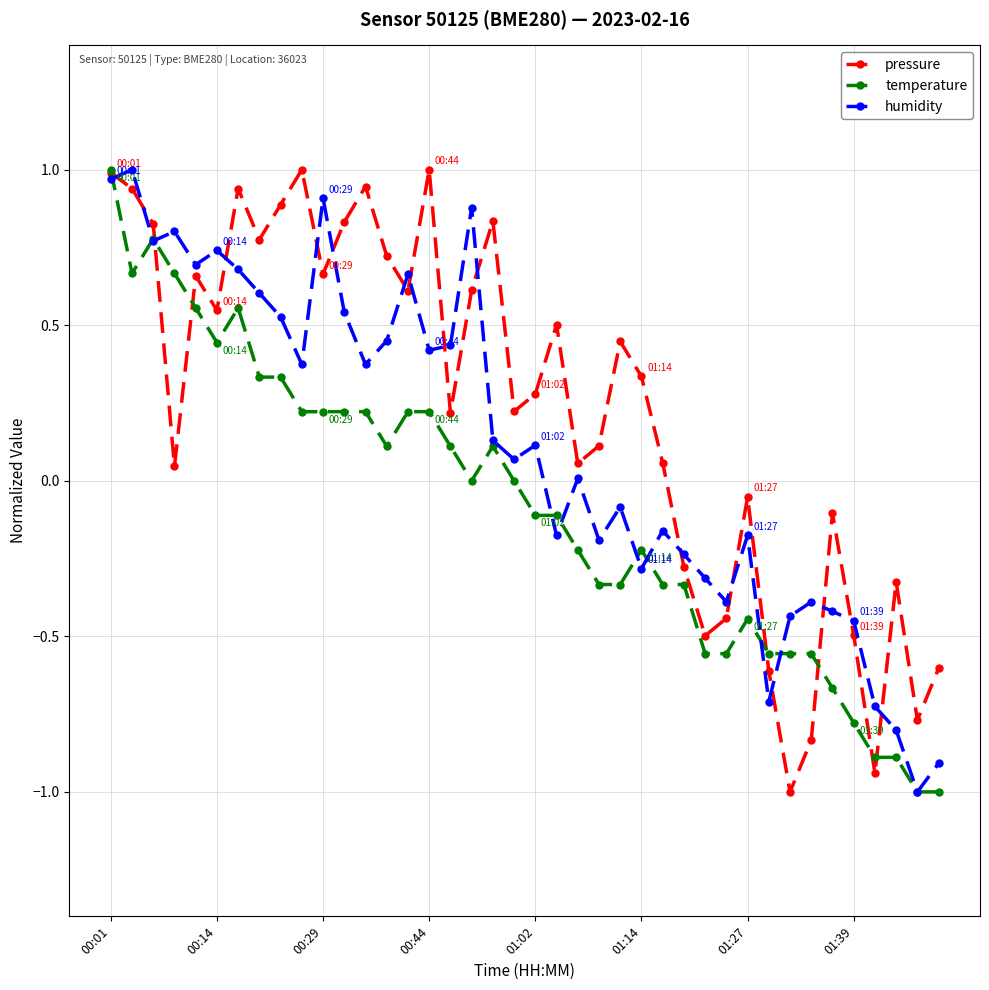

Which series has the largest total across all categories?

pressure